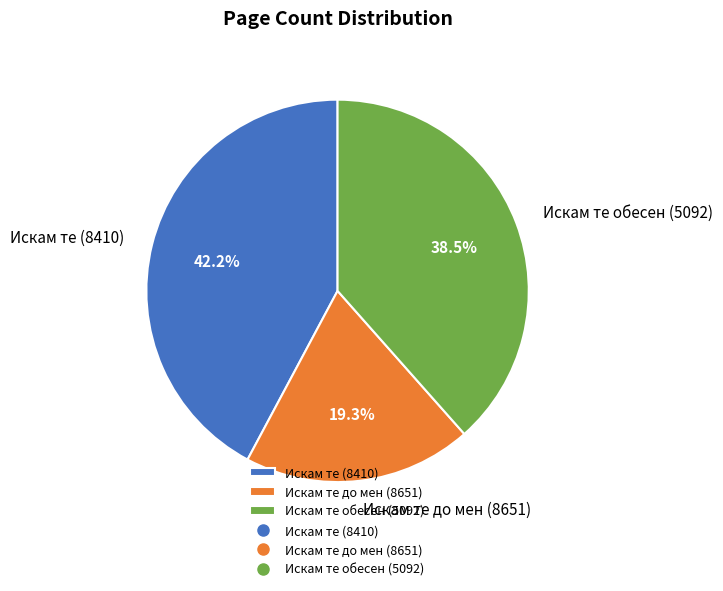

How many segments does this pie chart have?

3